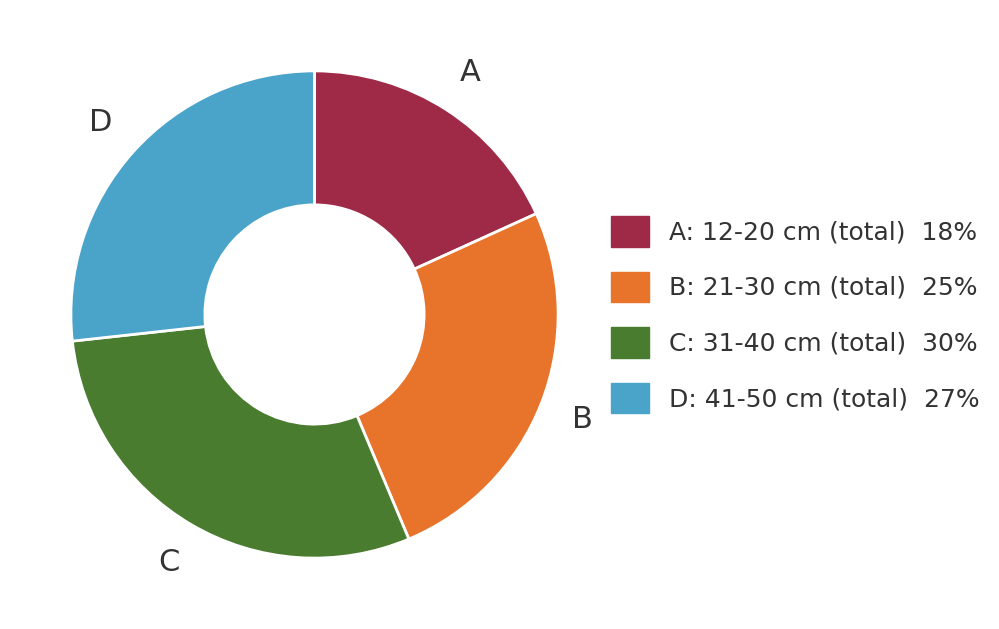

Does any single category account for the majority?

No